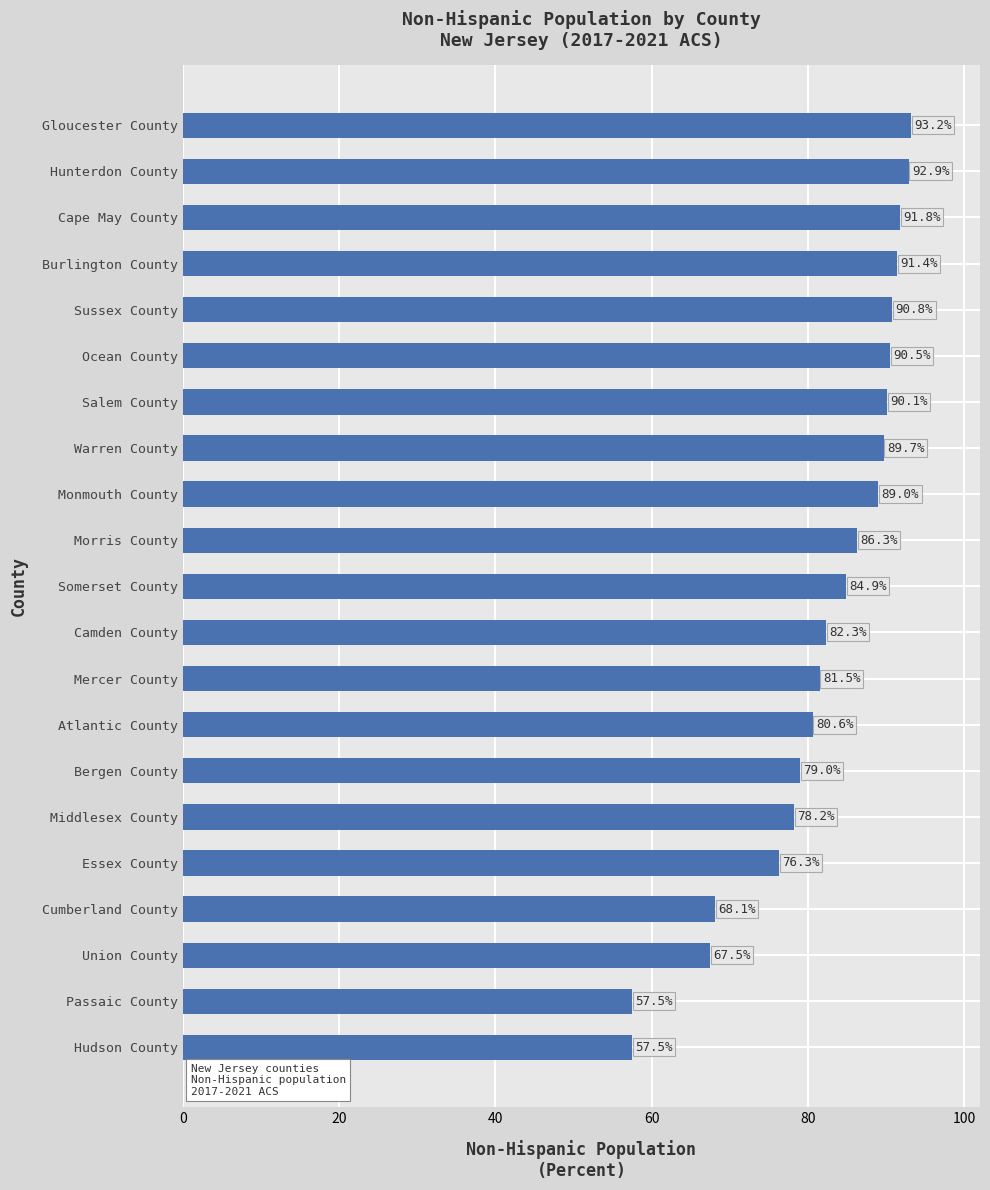

What is the difference between the second highest and minimum values?

35.4